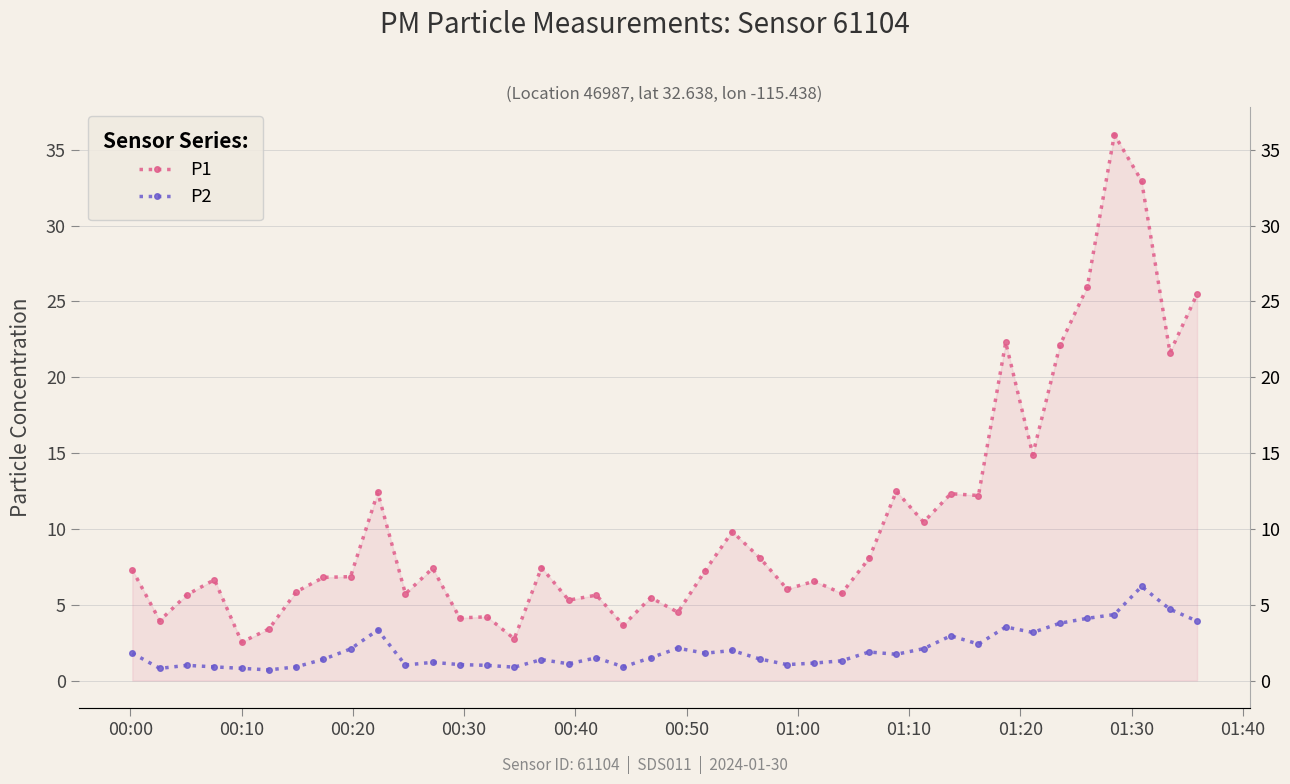

Which series has the largest range (max minus min)?

P1